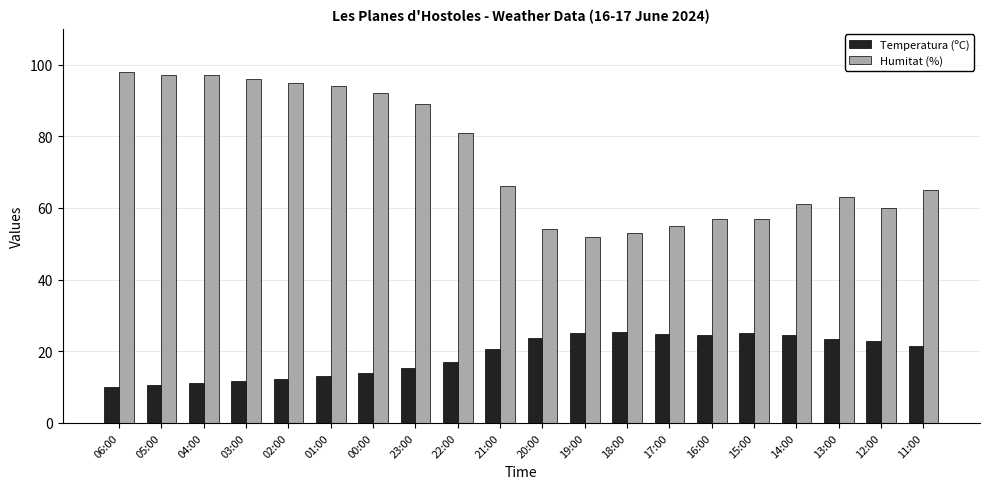

What is the label of the 6th bar from the right?

16:00